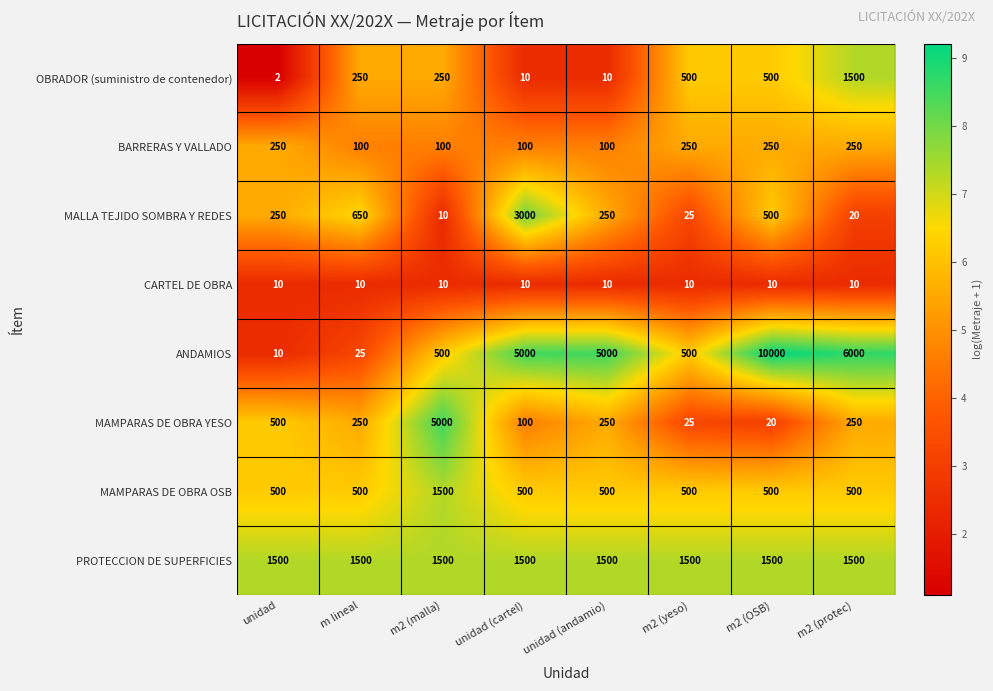

At which label is MAMPARAS DE OBRA YESO closest to 2510?

unidad